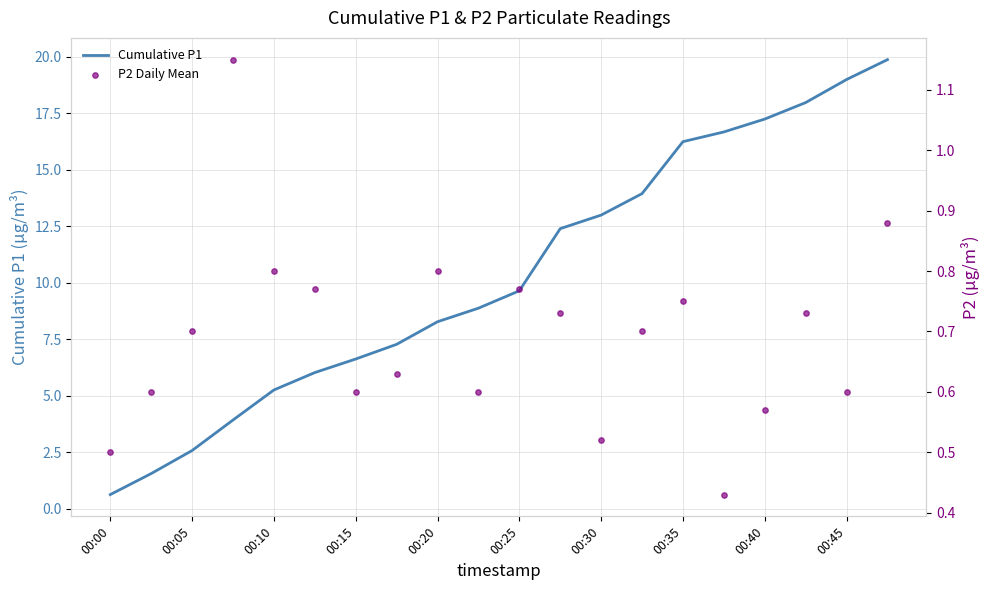

At how many categories does at least one series exceed 11?

9